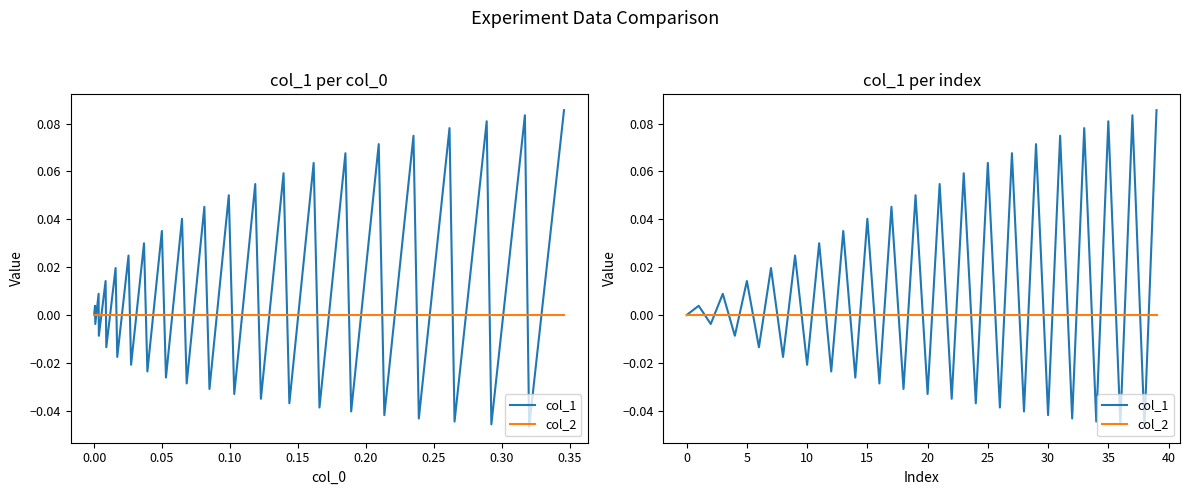

At 13, list the series in order from largest to smallest.

col_1, col_2